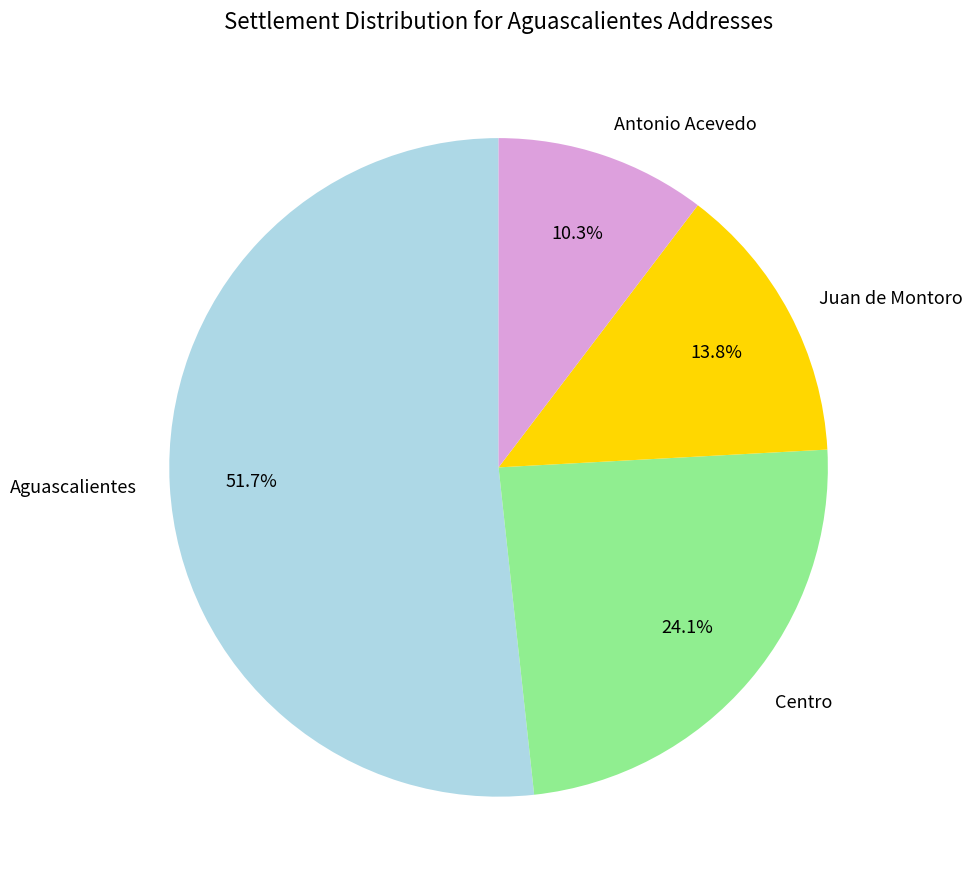

Is there any slice that represents more than half of the pie?

Yes